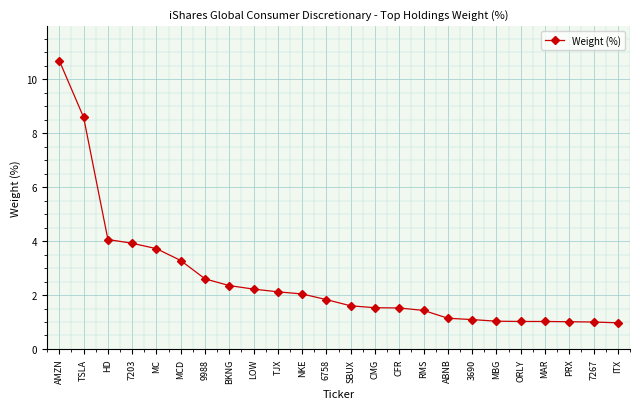

Is it true that the value at AMZN is 10.7?

True